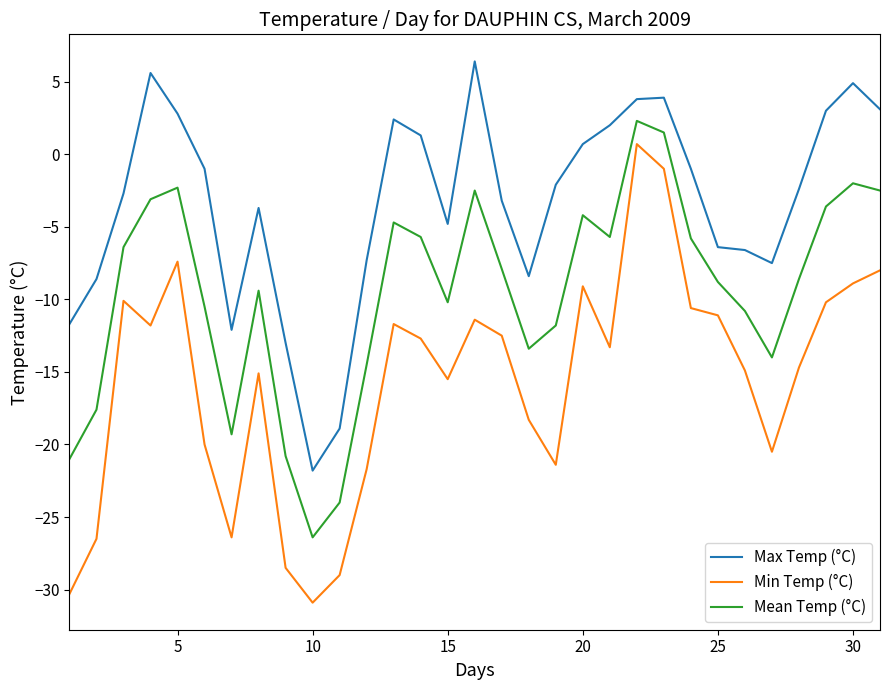

Which series has the largest range (max minus min)?

Min Temp (°C)